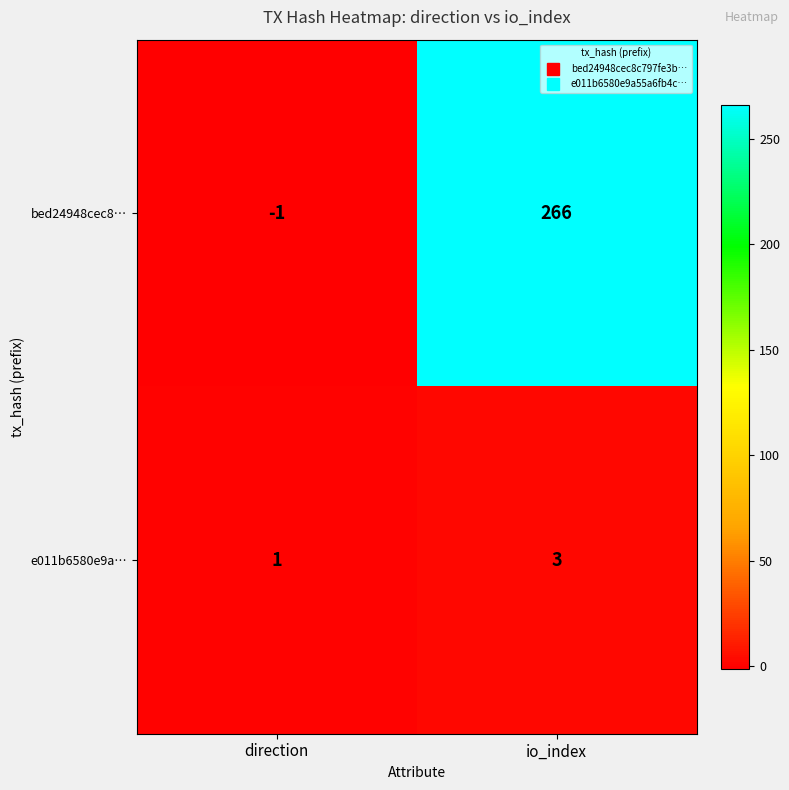

At which category is the sum across all series the highest?

io_index